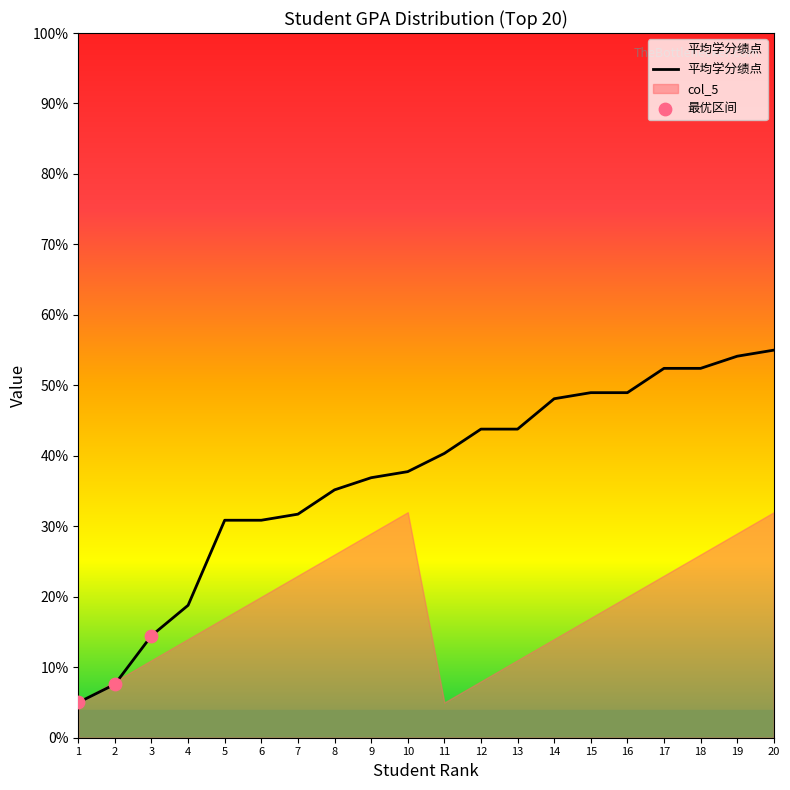

Which has a higher value, 14 or 1?

14